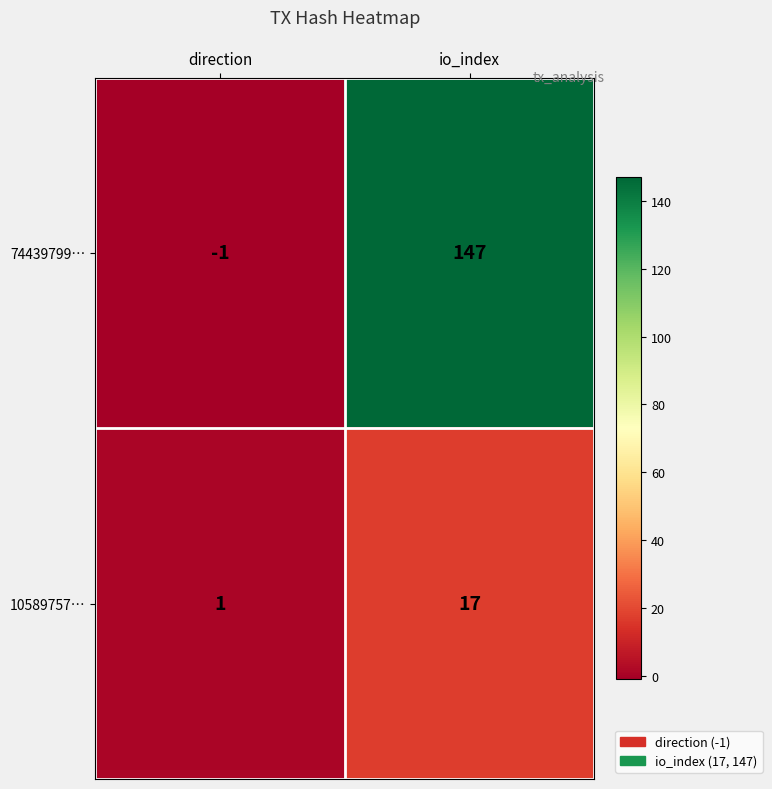

Reading left to right, extract all data points from this chart.

74439799…: direction=-1	io_index=147
10589757…: direction=1	io_index=17